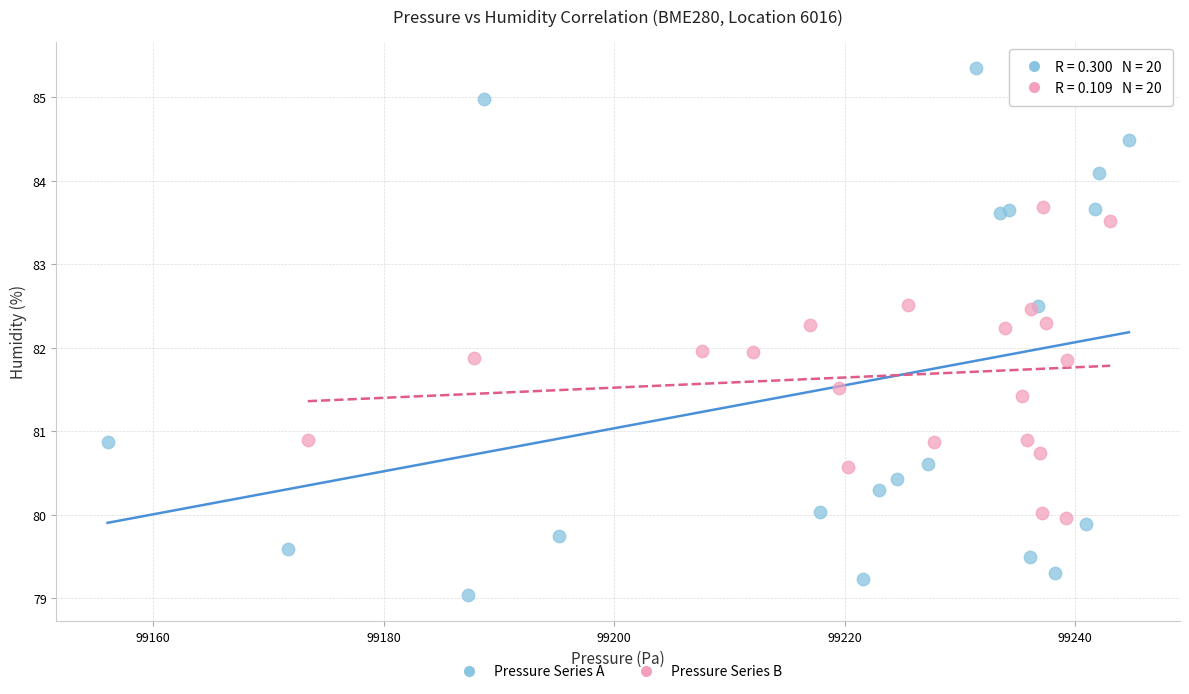

Which series contains the highest Y value?

Pressure Series A